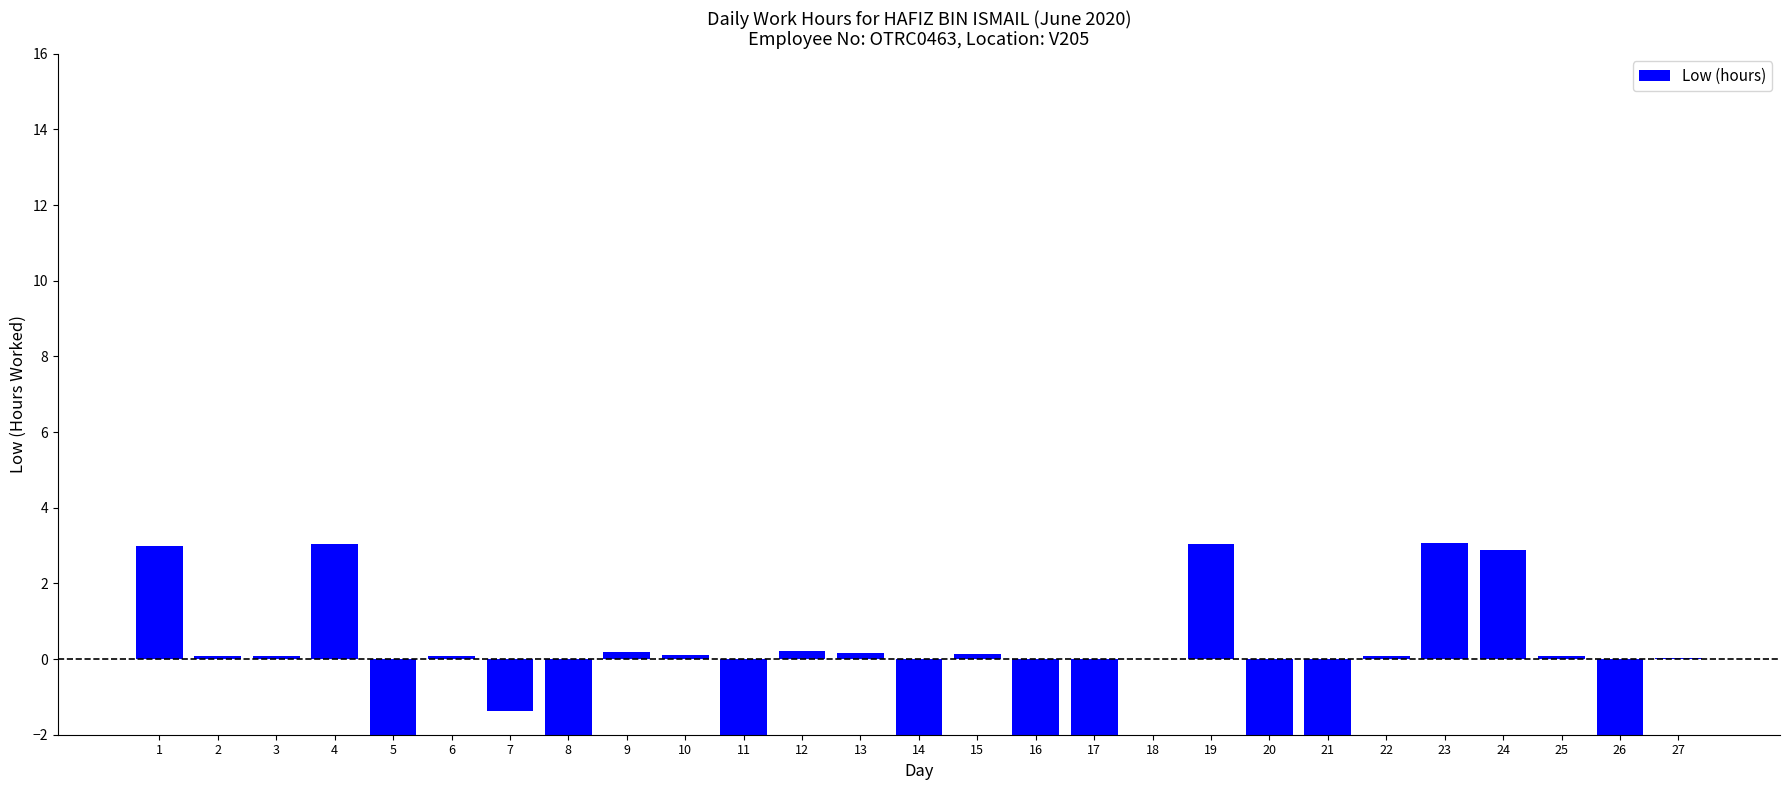

What is the approximate value at 10?

0.1